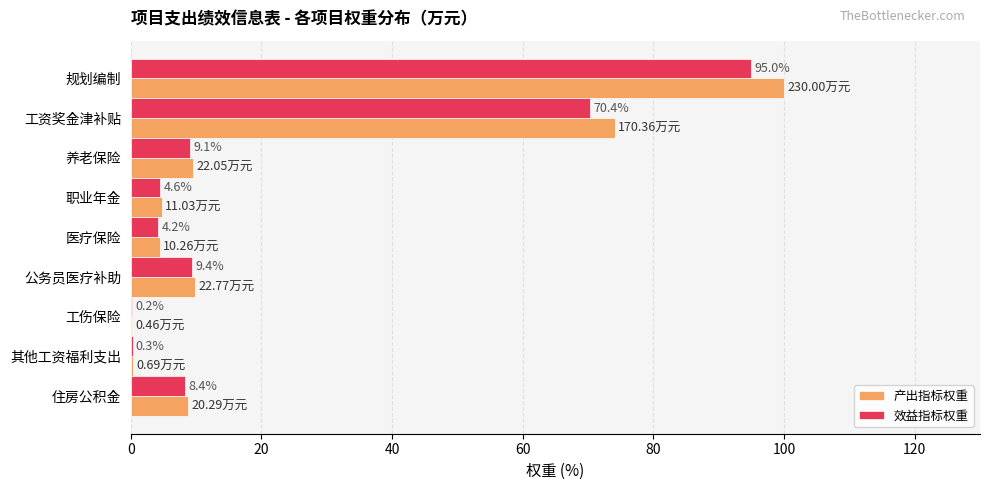

Count the number of categories in the chart.

9